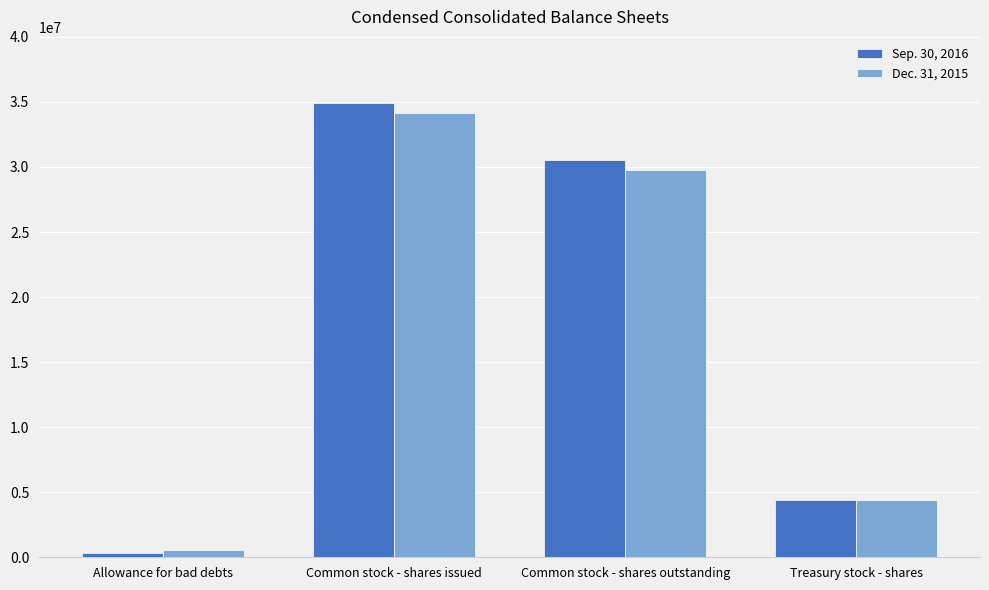

Reading left to right, what are all the values shown in this chart?

Sep. 30, 2016: Allowance for bad debts=360000	Common stock - shares issued=34938021	Common stock - shares outstanding=30520436	Treasury stock - shares=4417585
Dec. 31, 2015: Allowance for bad debts=586000	Common stock - shares issued=34156561	Common stock - shares outstanding=29738976	Treasury stock - shares=4417585